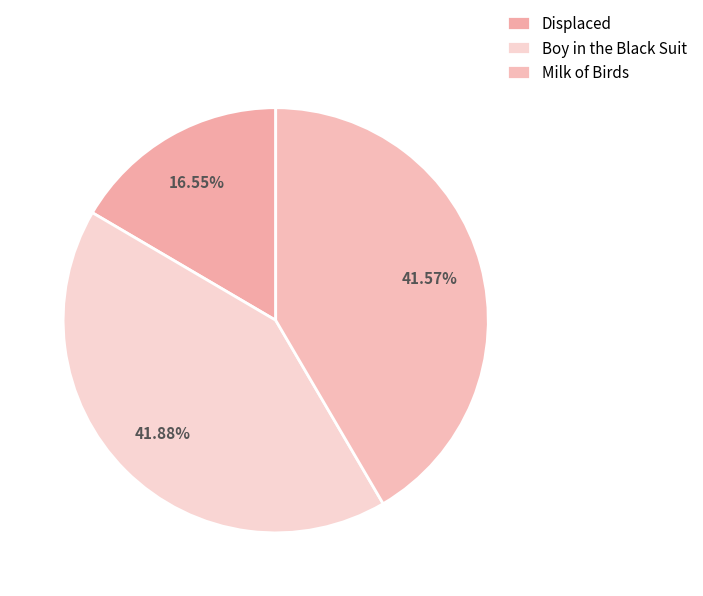

How many slices are in this pie chart?

3